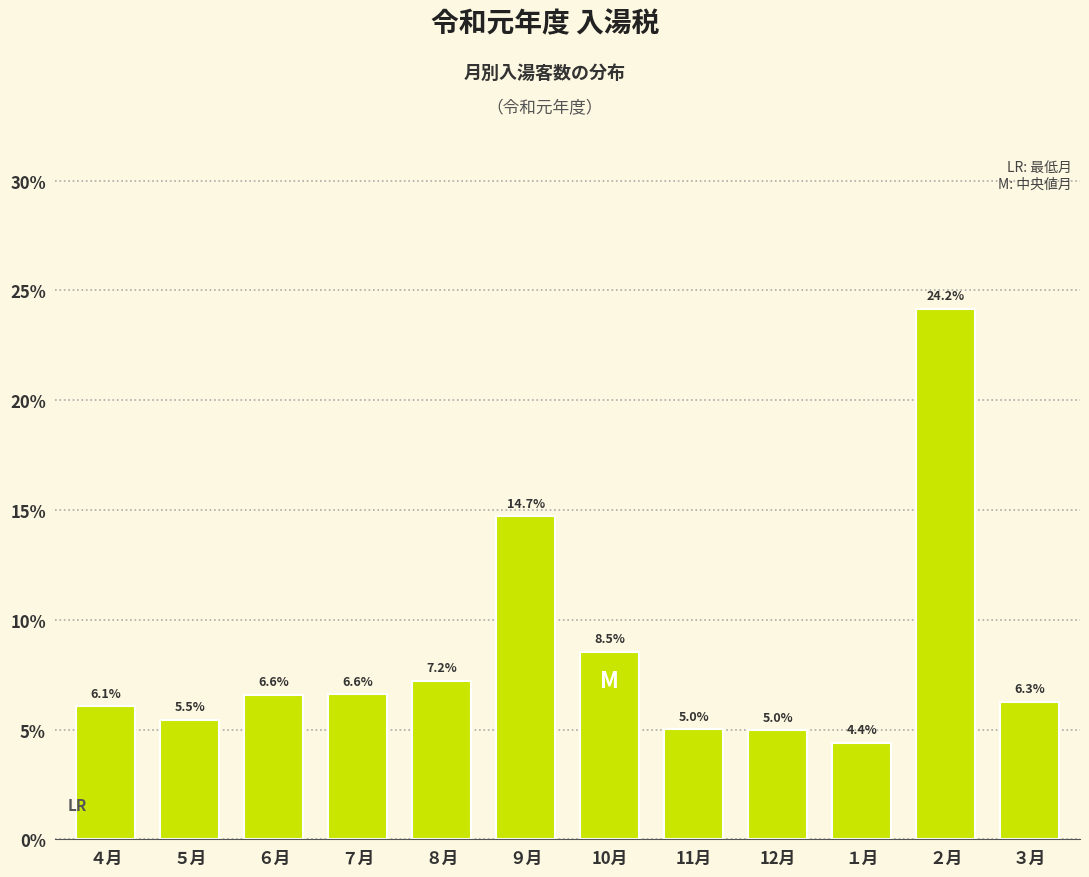

Reading right to left, extract all data points from this chart.

6.3	24.2	4.4	5.0	5.0	8.5	14.7	7.2	6.6	6.6	5.5	6.1